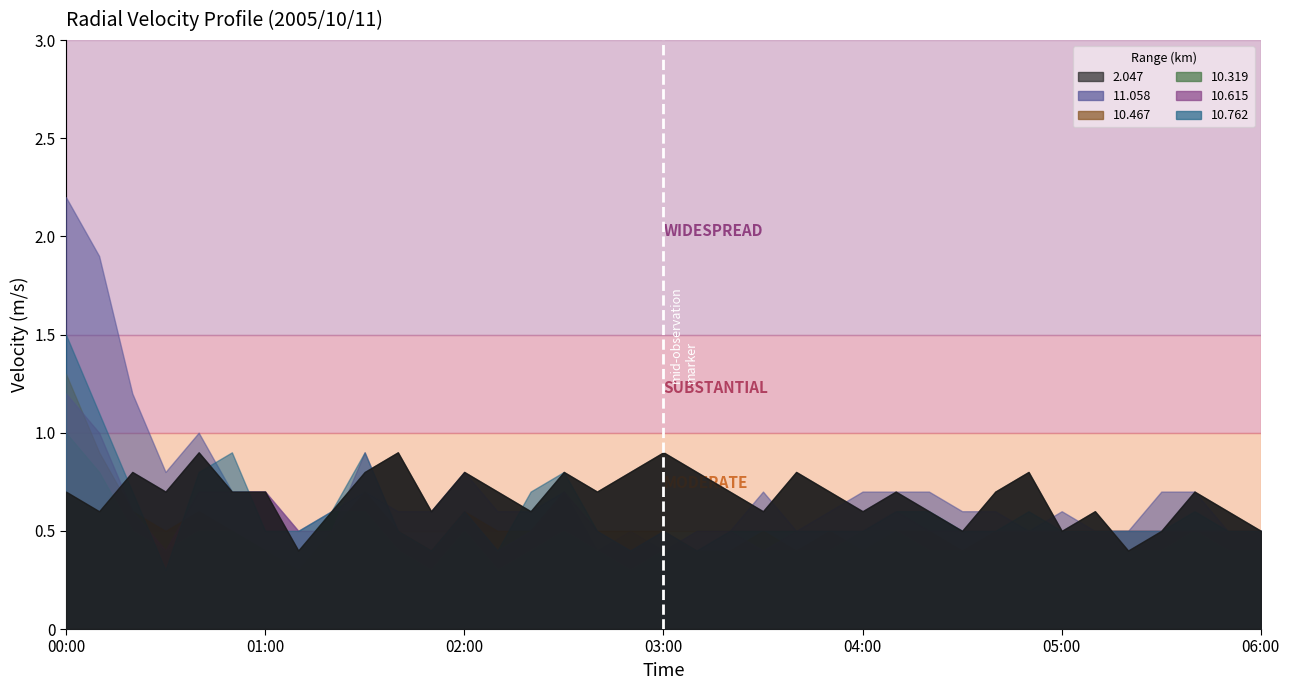

Is the value of 10.762 at 00:50 greater than the value of 10.615 at 02:50?

Yes